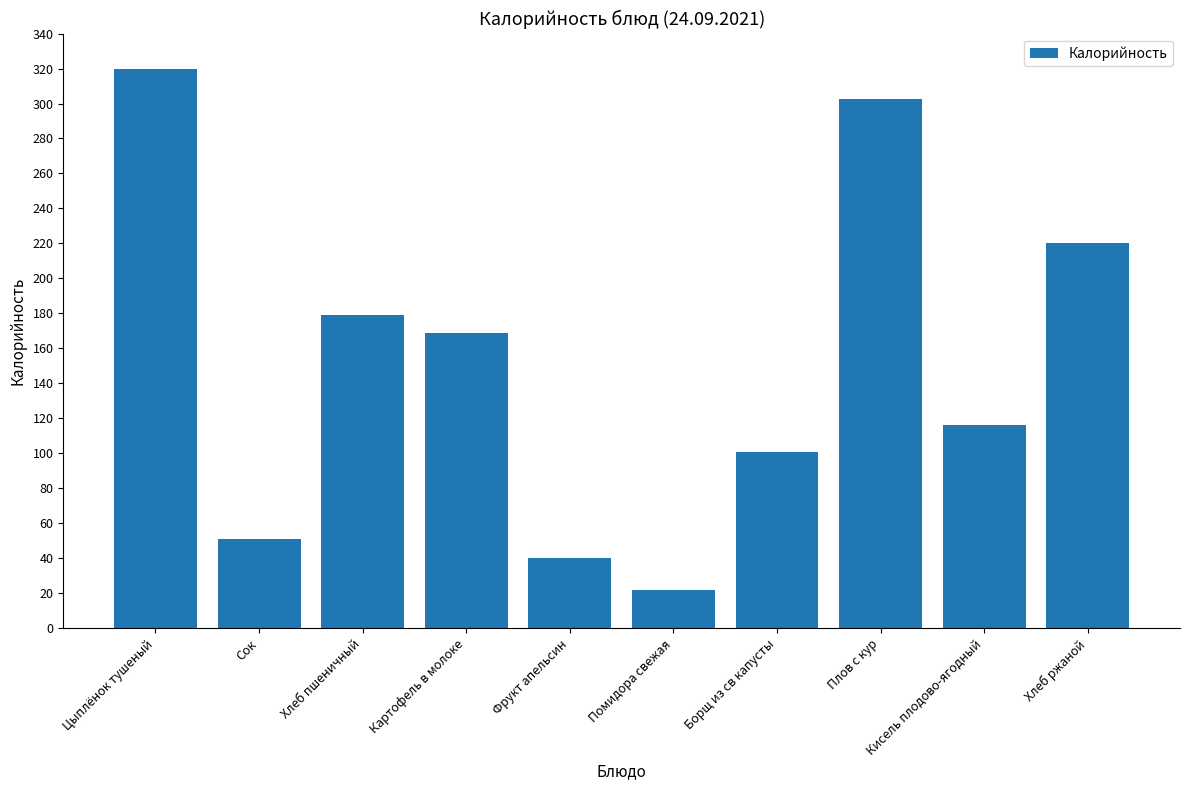

Reading left to right, transcribe all the data shown in this chart.

Цыплёнок тушеный=320.0	Сок=50.7	Хлеб пшеничный=179.0	Картофель в молоке=168.8	Фрукт апельсин=40.0	Помидора свежая=22.0	Борщ из св капусты=100.8	Плов с кур=302.7	Кисель плодово-ягодный=116.0	Хлеб ржаной=220.0